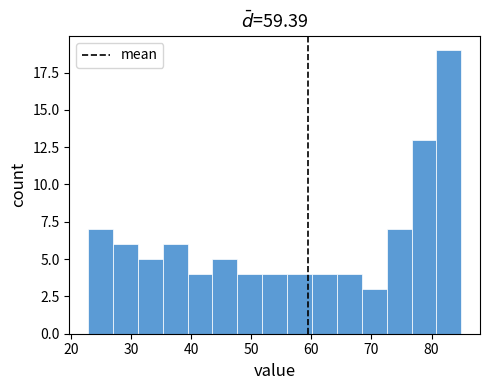

Over which range of the x-axis is the bar tallest?

81 to 85